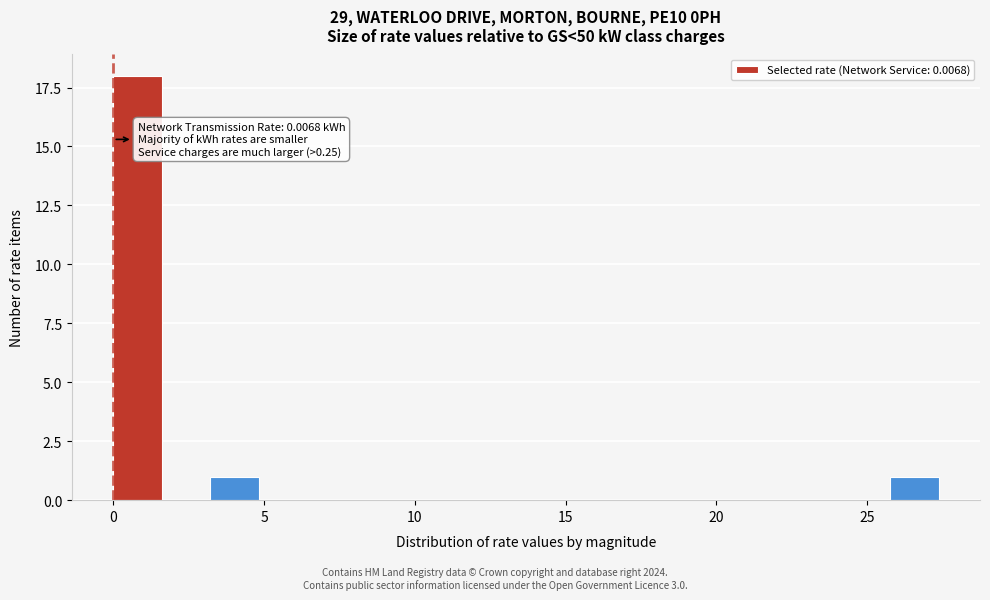

Read against the x-axis, roughly where is the centre of the tallest bar?

1.0